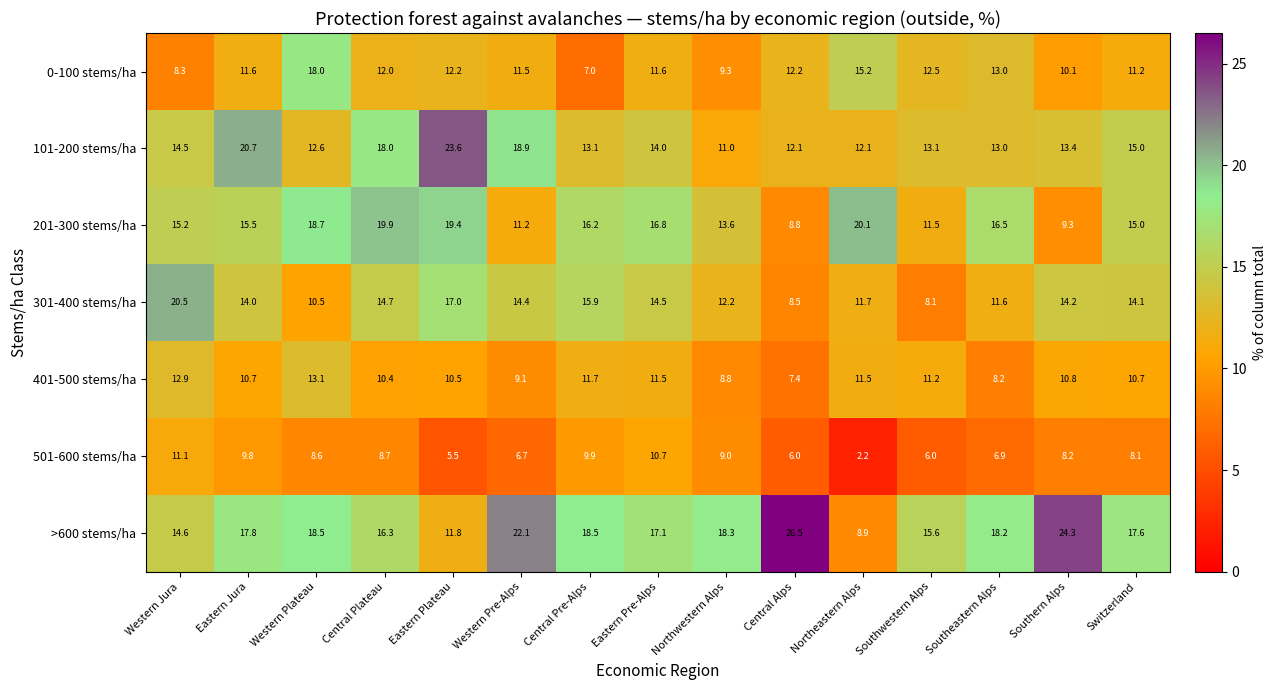

Where does the 201-300 stems/ha series first go above 15?

Western Jura